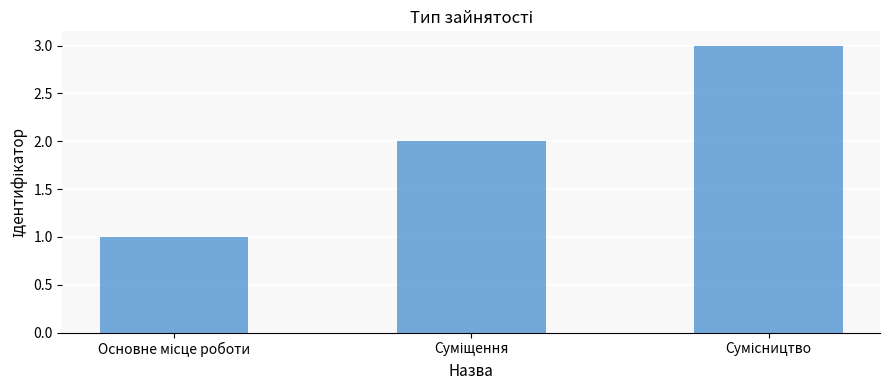

What is the sum of all values?

6